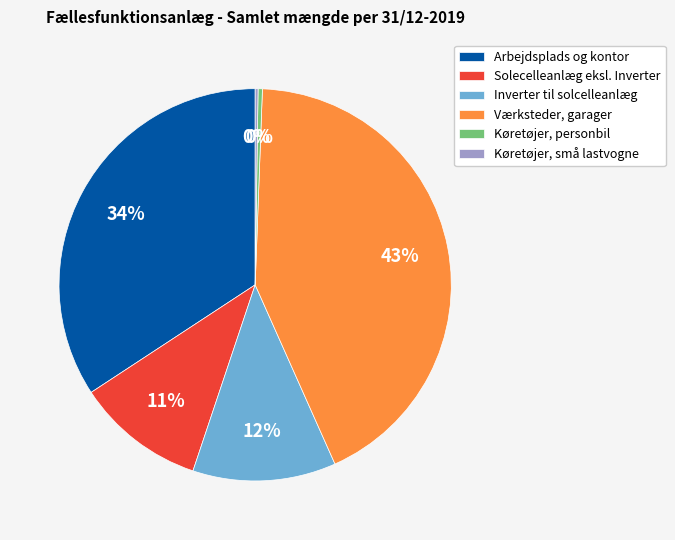

Which category has the biggest portion of the pie?

Værksteder, garager